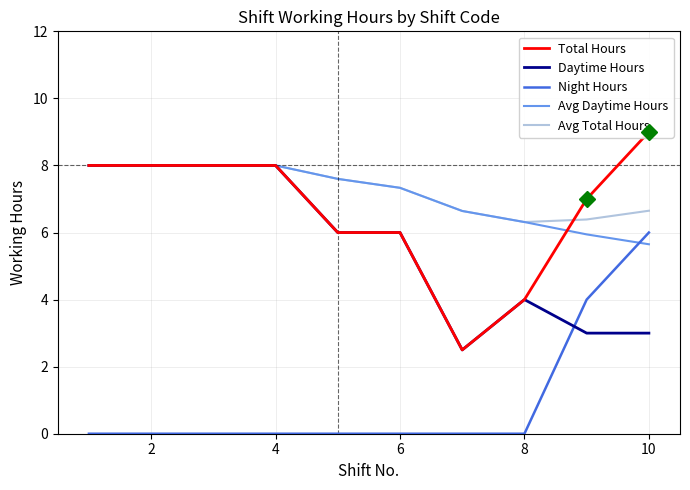

Which series has the largest total across all categories?

Avg Total Hours